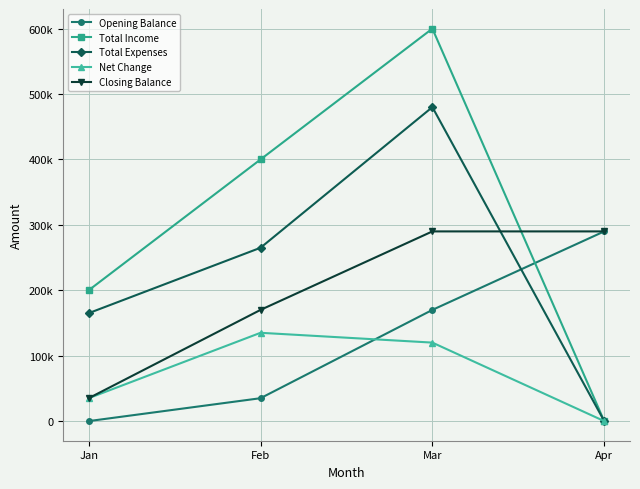

Reading left to right, list all the values displayed in this chart.

Opening Balance: Jan=0	Feb=35000	Mar=170000	Apr=290000
Total Income: Jan=200000	Feb=400000	Mar=600000	Apr=0
Total Expenses: Jan=165000	Feb=265000	Mar=480000	Apr=0
Net Change: Jan=35000	Feb=135000	Mar=120000	Apr=0
Closing Balance: Jan=35000	Feb=170000	Mar=290000	Apr=290000